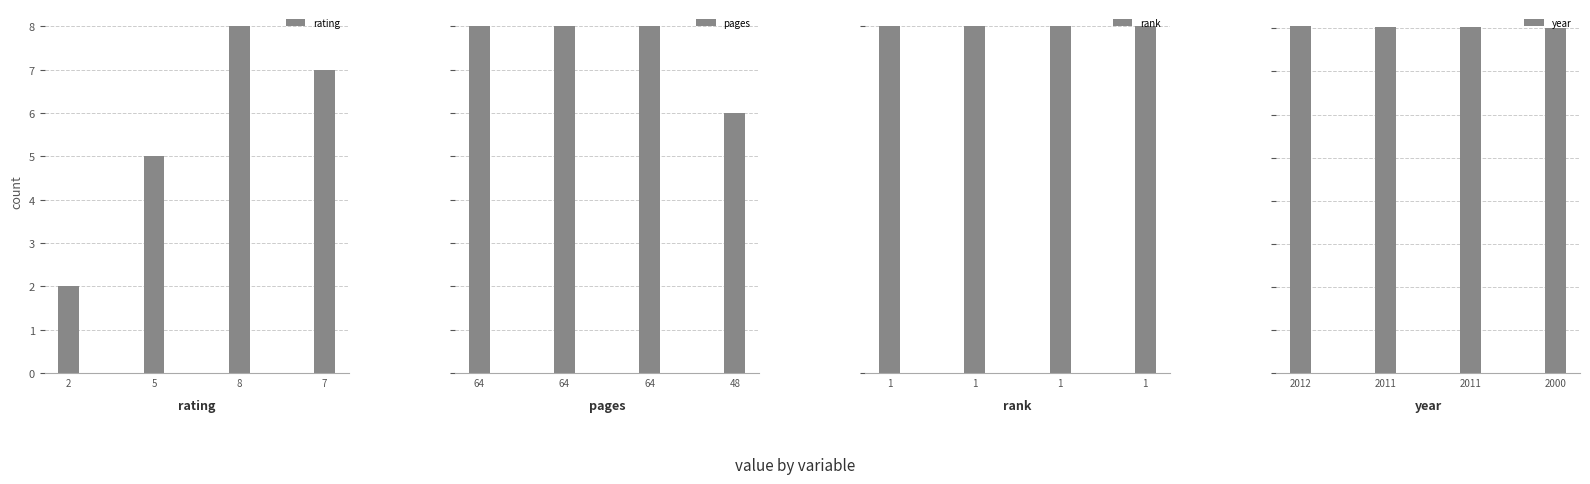

What is the maximum value for rank?

1